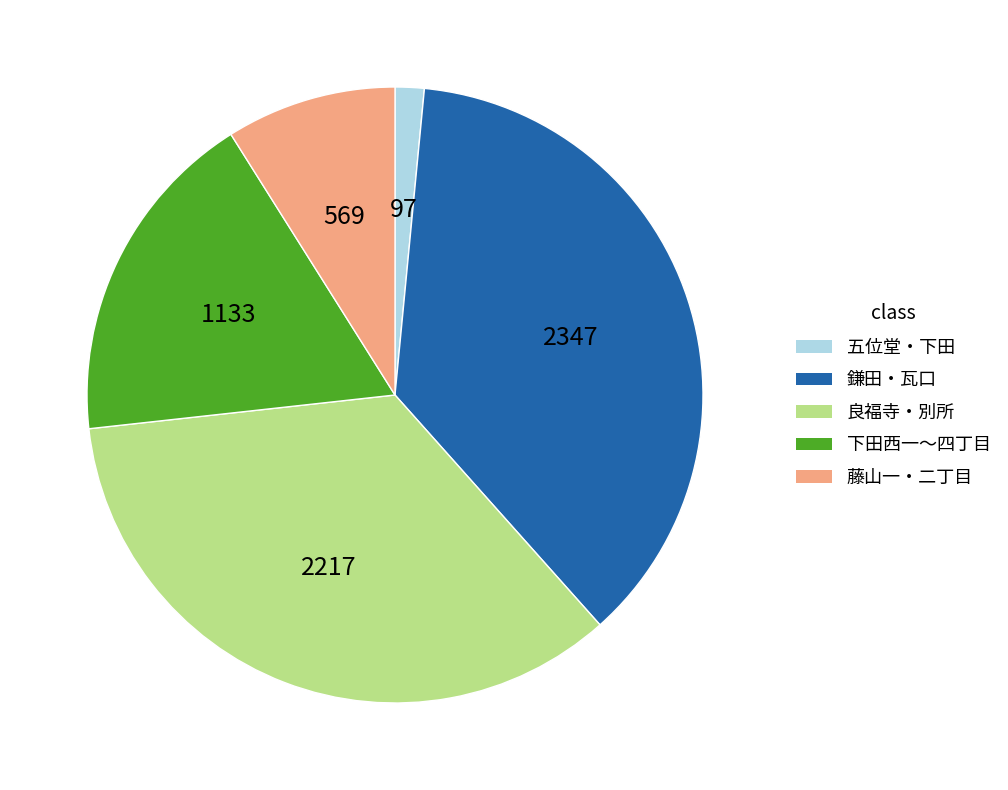

Count the number of slices in the pie.

5